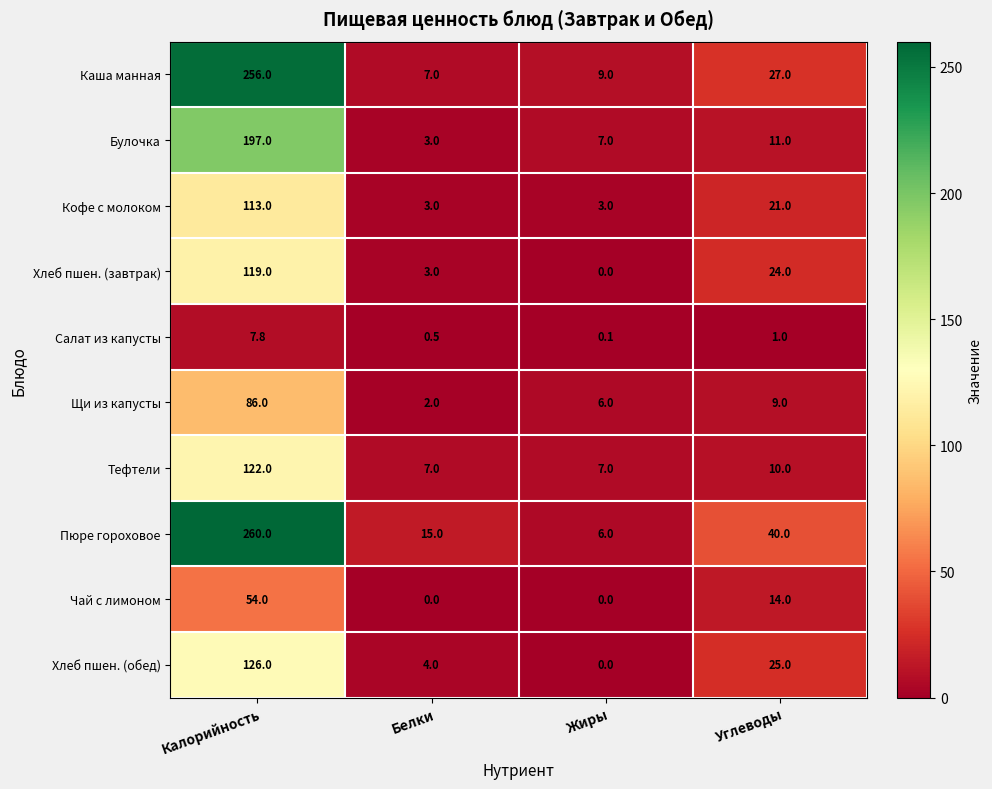

What is the greatest value displayed?

260.0